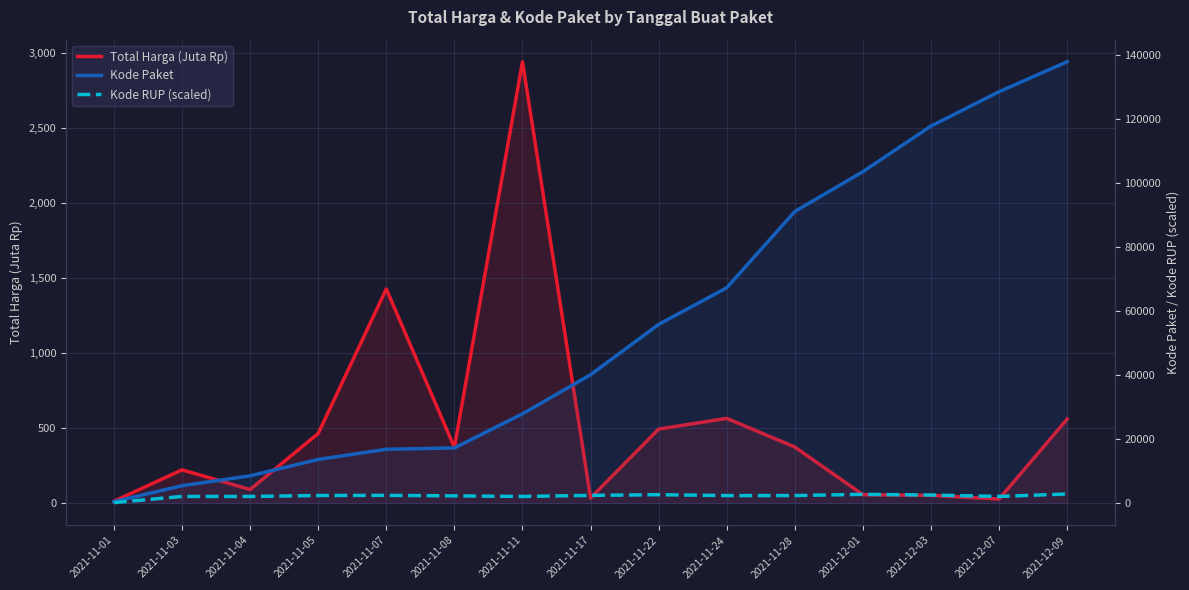

True or false: Kode RUP (scaled) has more than 2 points higher than both neighbors.

True